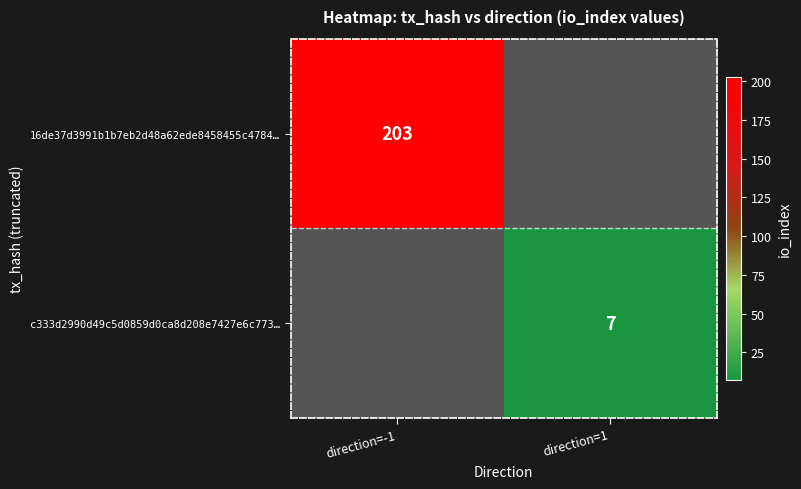

The c333d2990d49c5d0859d0ca8d208e7427e6c773… series shows 1 at direction=1. True or false?

False